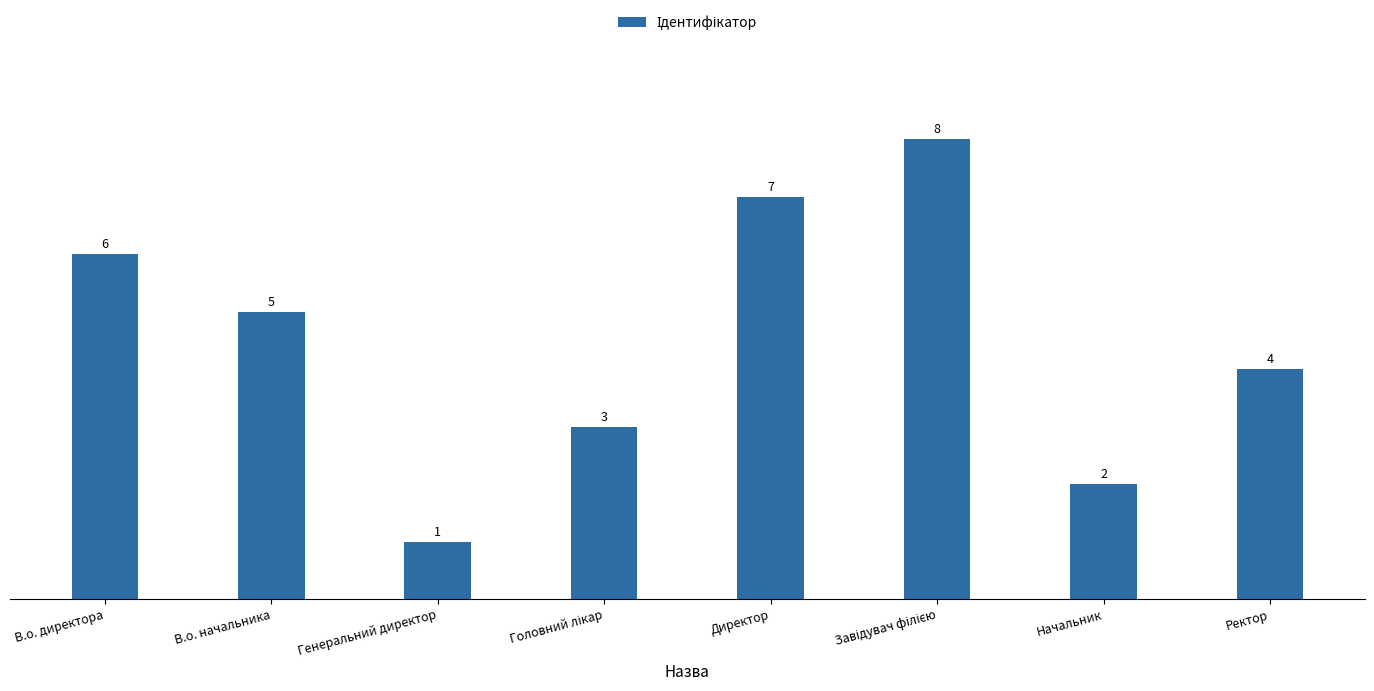

What position from the right is В.о. начальника?

7